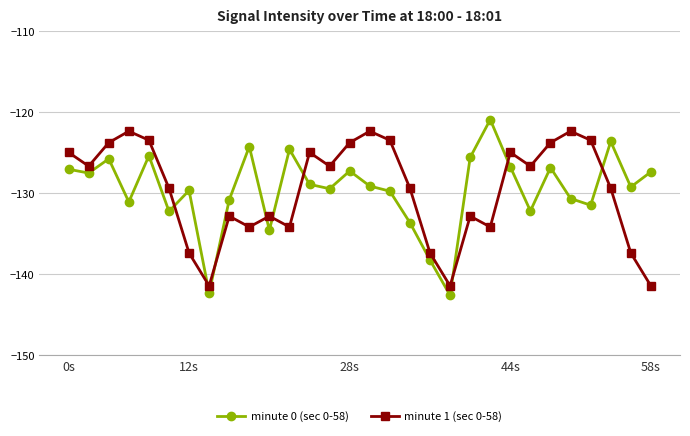

What is the minimum value for minute 0 (sec 0-58)?

-142.6